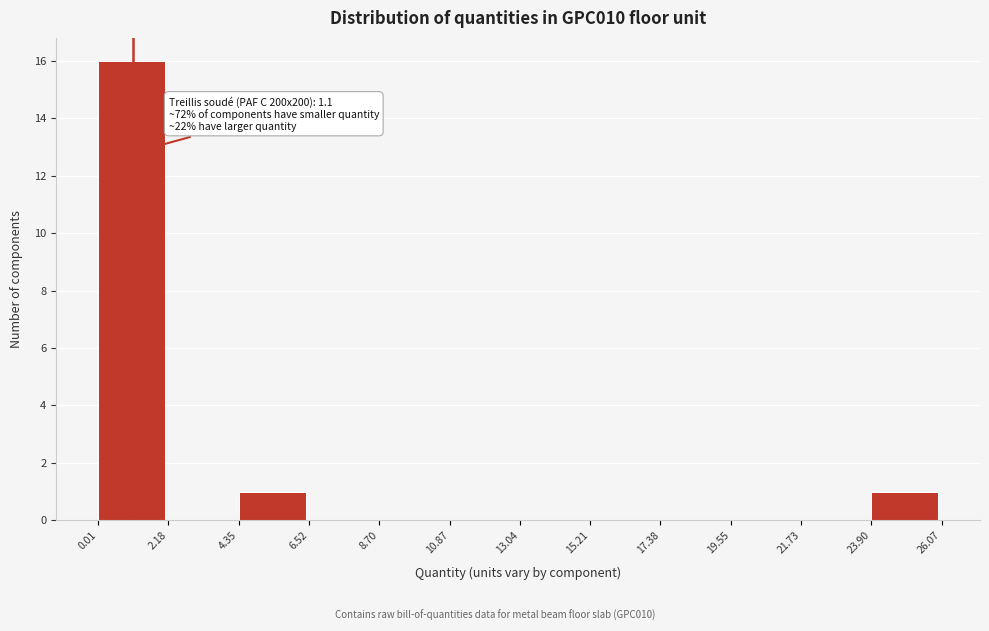

Which range on the x-axis has the tallest bar?

0.01 to 2.18